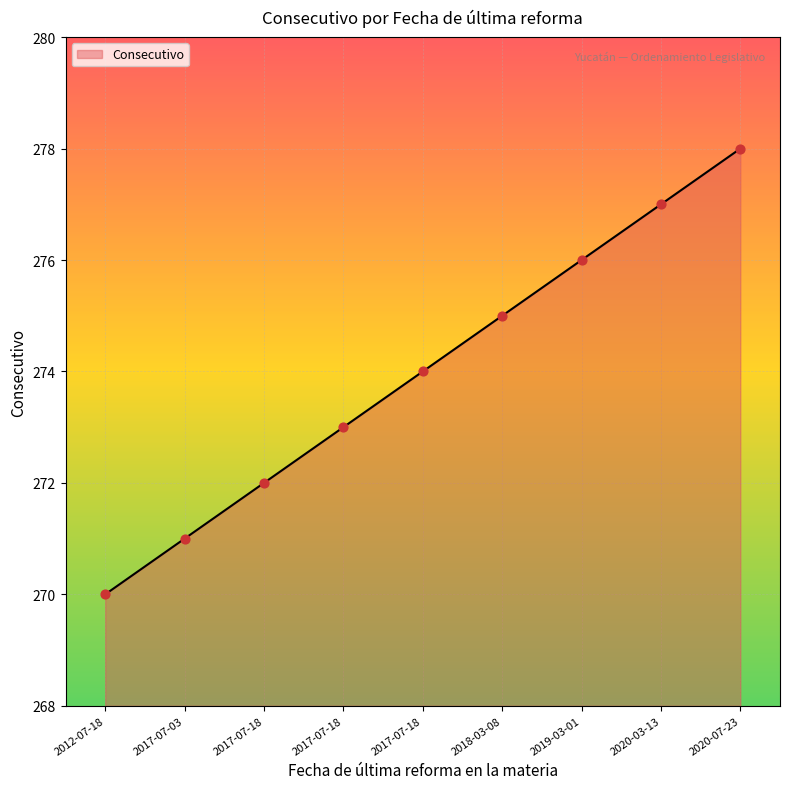

What is the ratio of the value at 2018-03-08 to the value at 2020-03-13?

1.0